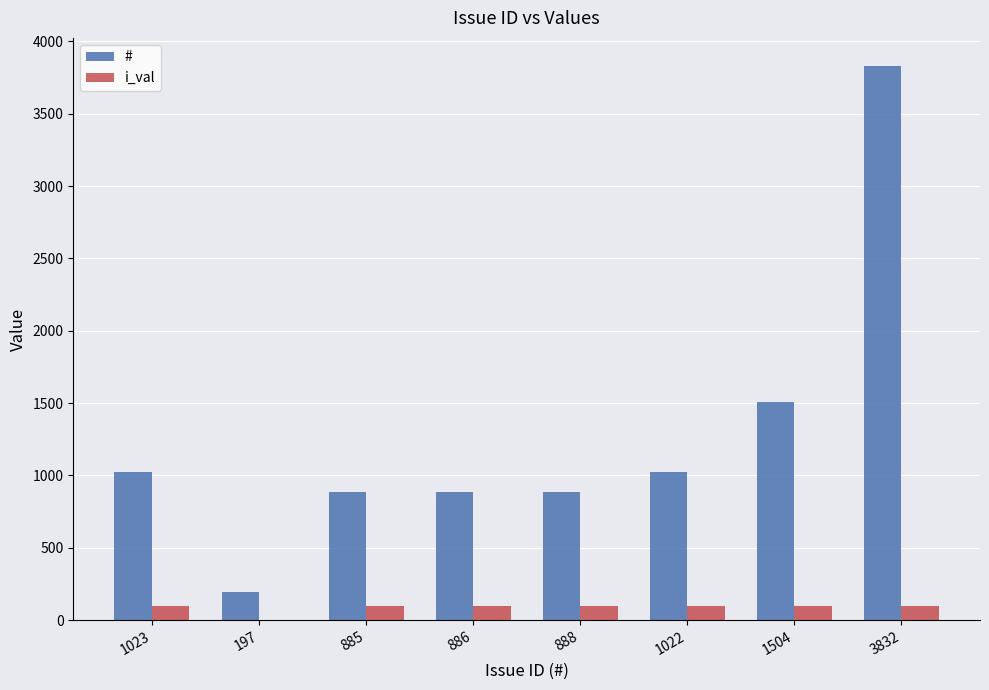

Are the bars grouped side by side (vs. stacked)?

Yes